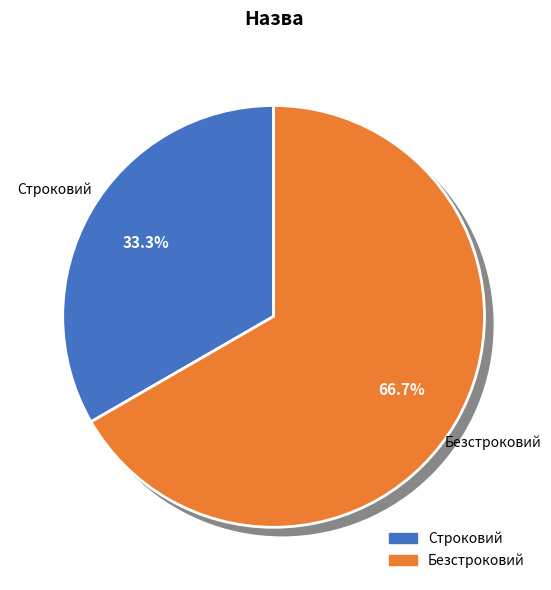

True or false: Безстроковий accounts for 67% of the total.

True